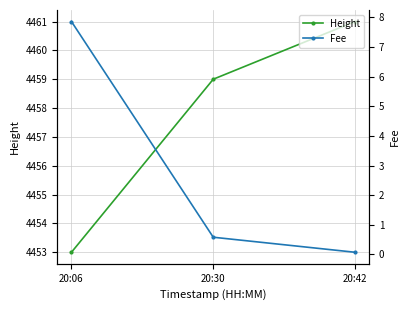

At which category is the sum across all series the highest?

20:42